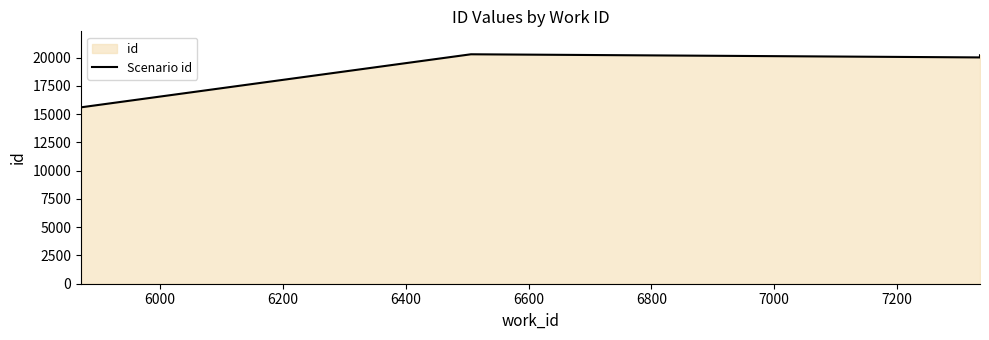

Count the number of values greater than 20218.

1